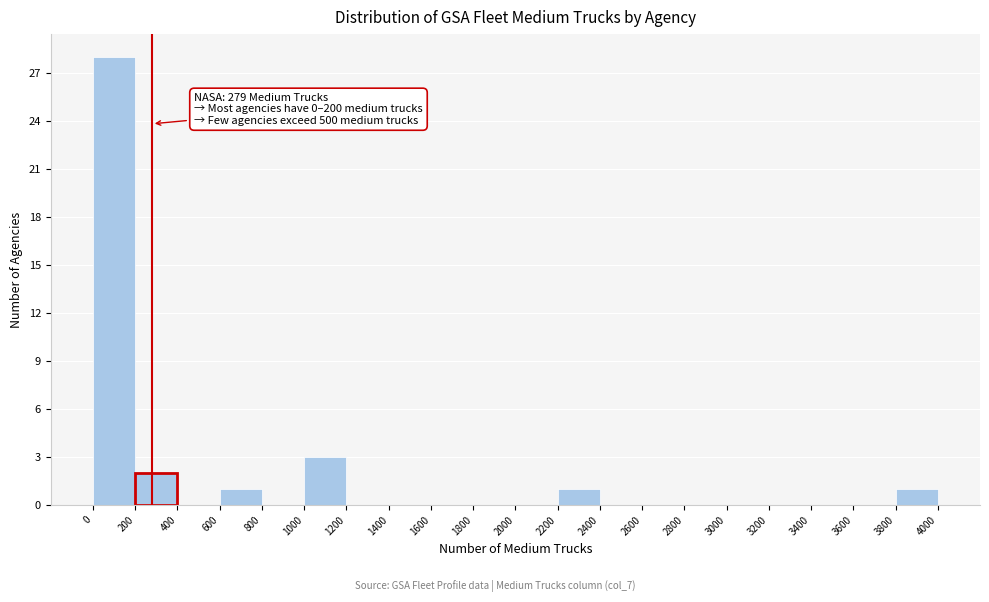

Over which range of the x-axis is the bar tallest?

0 to 200